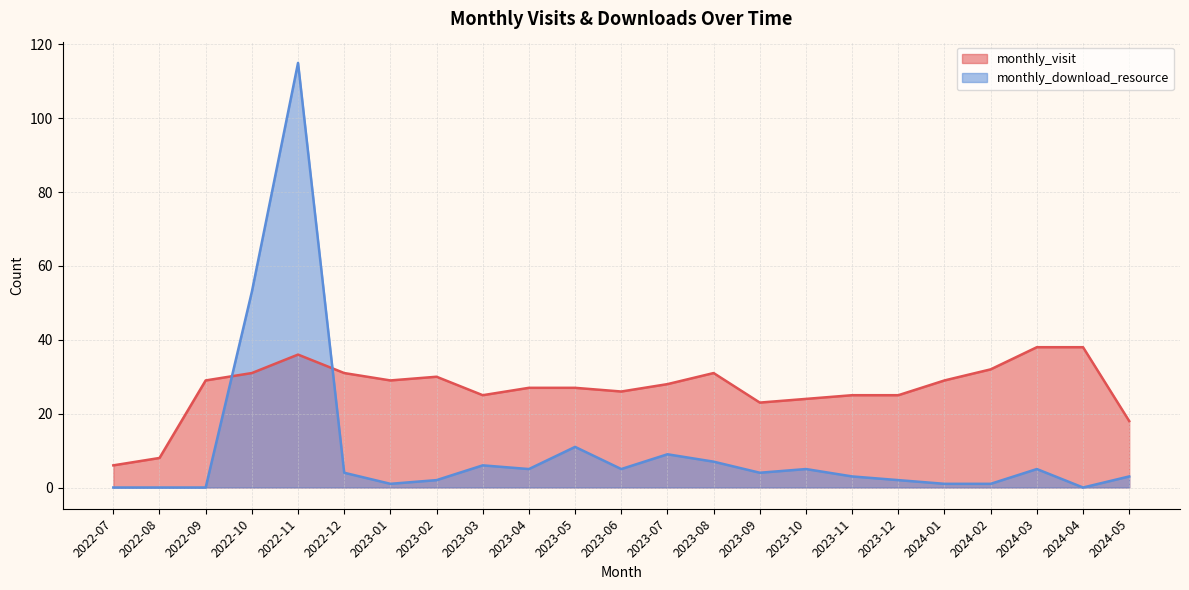

Where does the monthly_download_resource series first go above 4?

2022-10